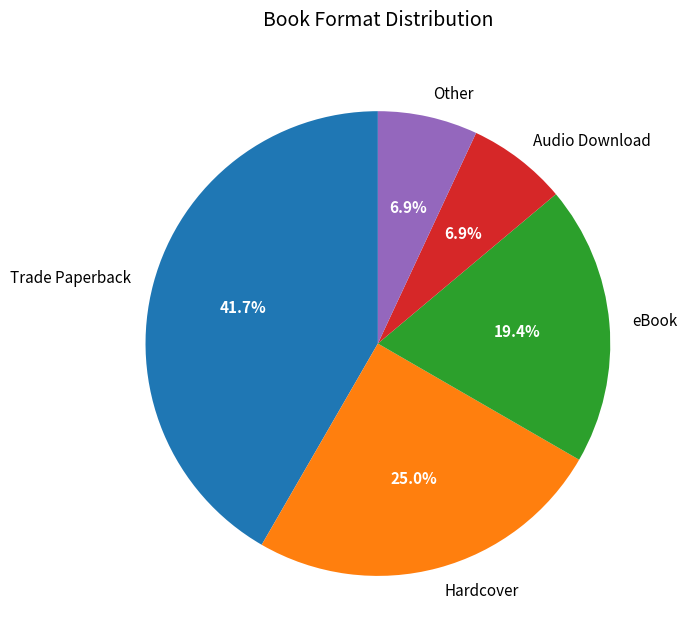

To the nearest percent, what is the difference between the Audio Download and Hardcover slice percentages?

18%